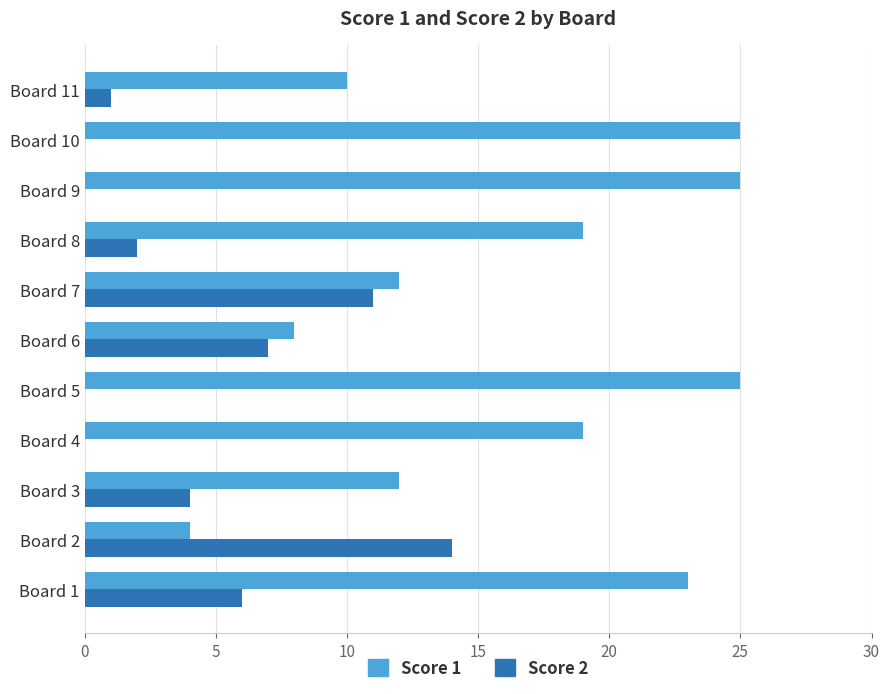

Which series has the largest total across all categories?

Score 1